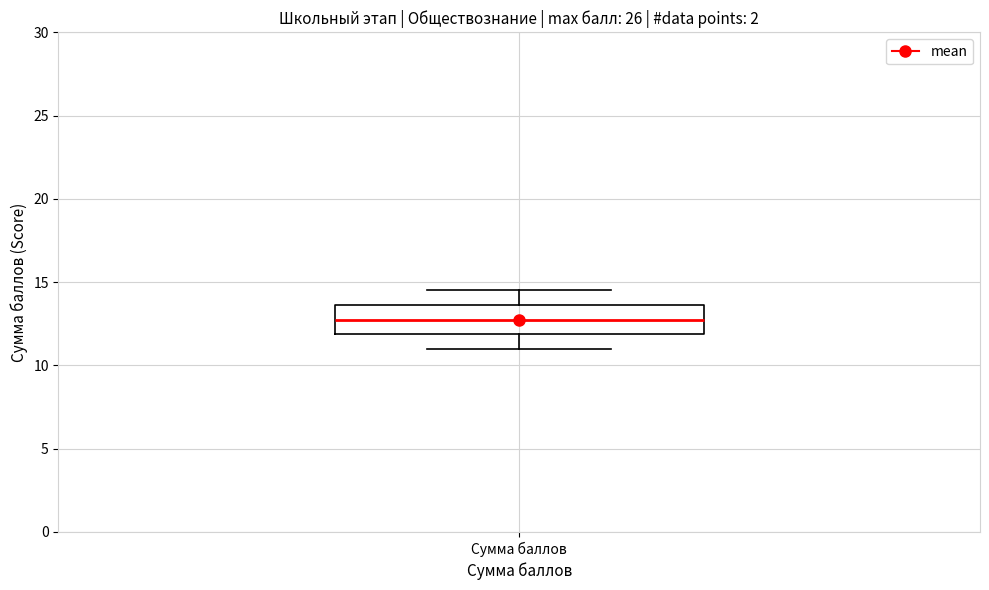

Where does the lower whisker of the box for Сумма баллов end on the y-axis? The values are not printed on the chart, so give them approximately, as read against the axis.

11.0